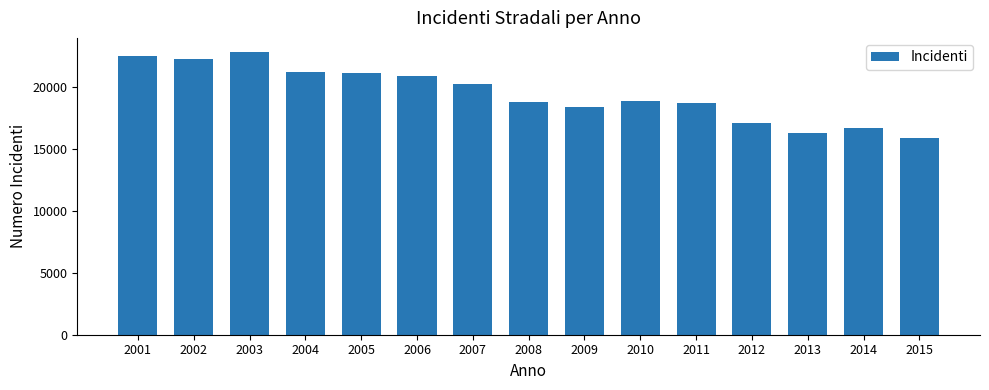

What is the ratio of the value at 2008 to the value at 2011?

1.0